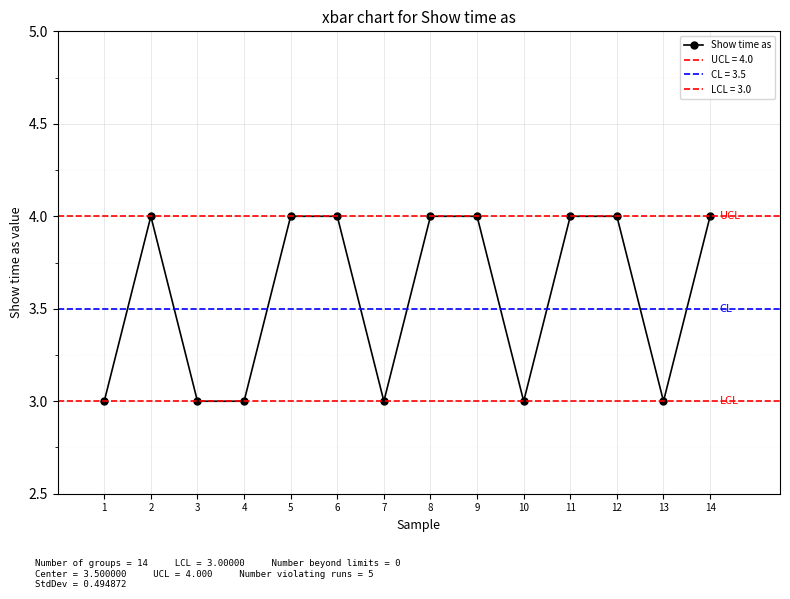

Rank the categories by value from lowest to highest.

1, 3, 4, 7, 10, 13, 2, 5, 6, 8, 9, 11, 12, 14